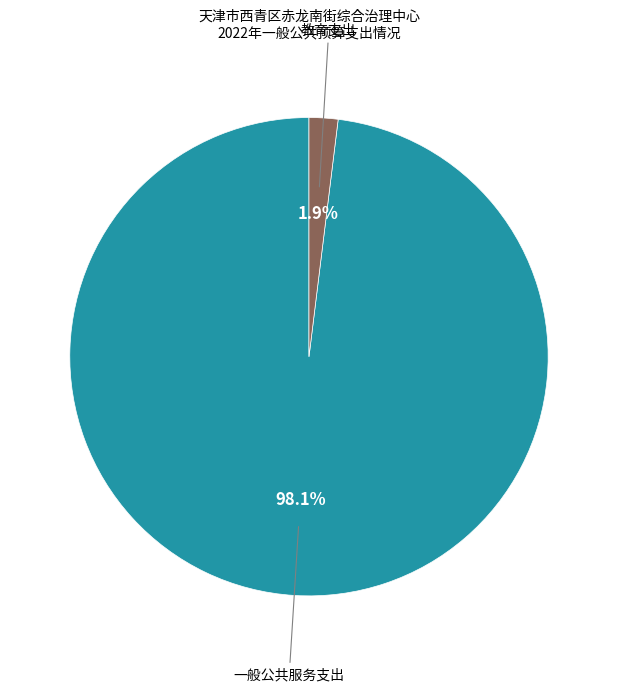

What is the total percentage of 一般公共服务支出 and 教育支出?

100.0%